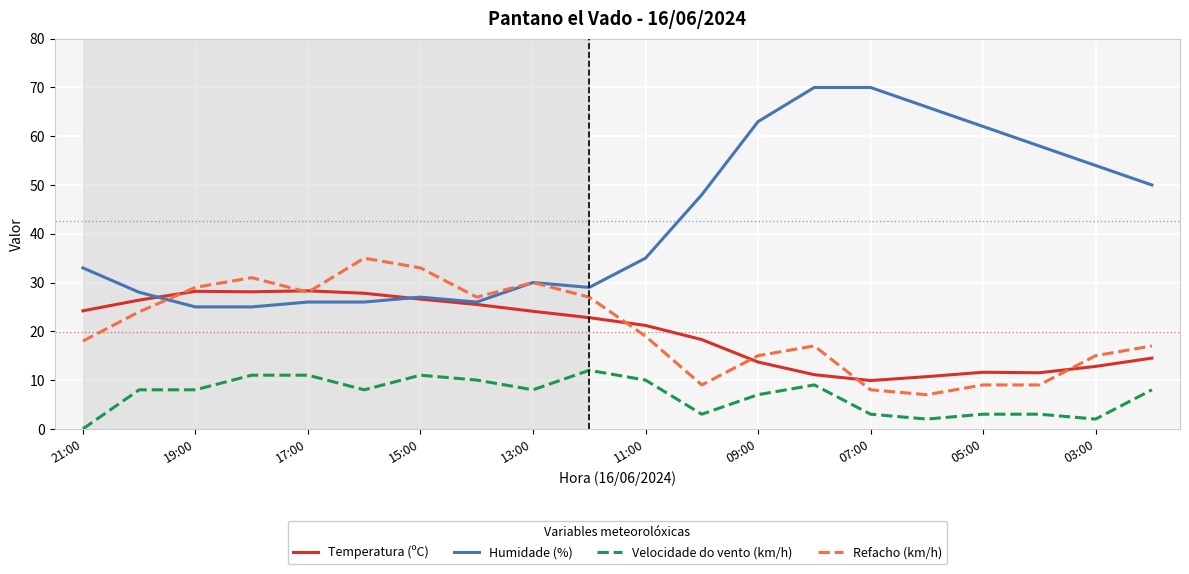

List the series in order of their peak value, highest first.

Humidade (%), Refacho (km/h), Temperatura (ºC), Velocidade do vento (km/h)